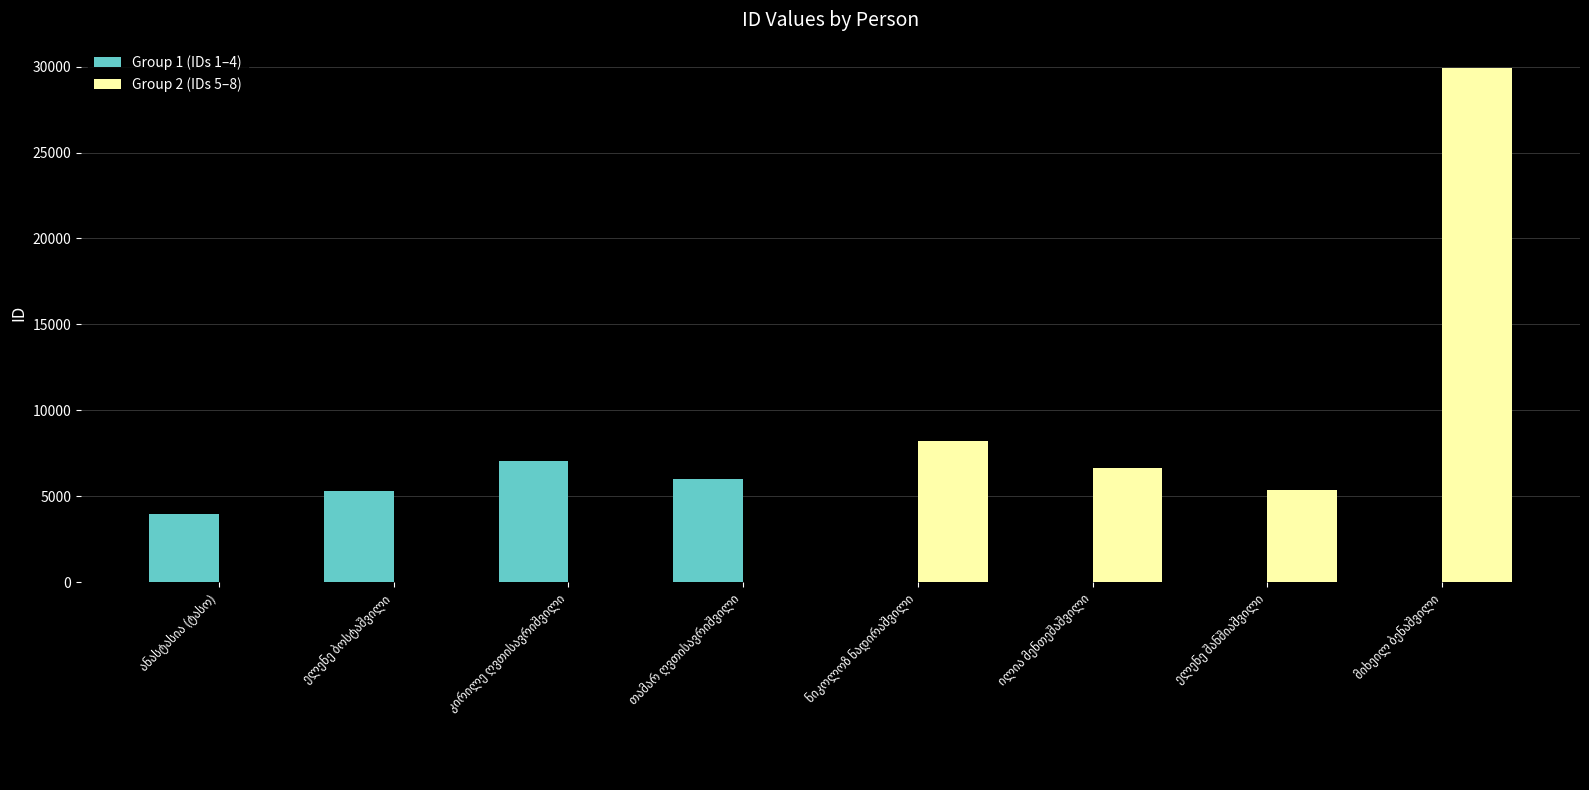

What is the maximum value shown in the chart?

29894